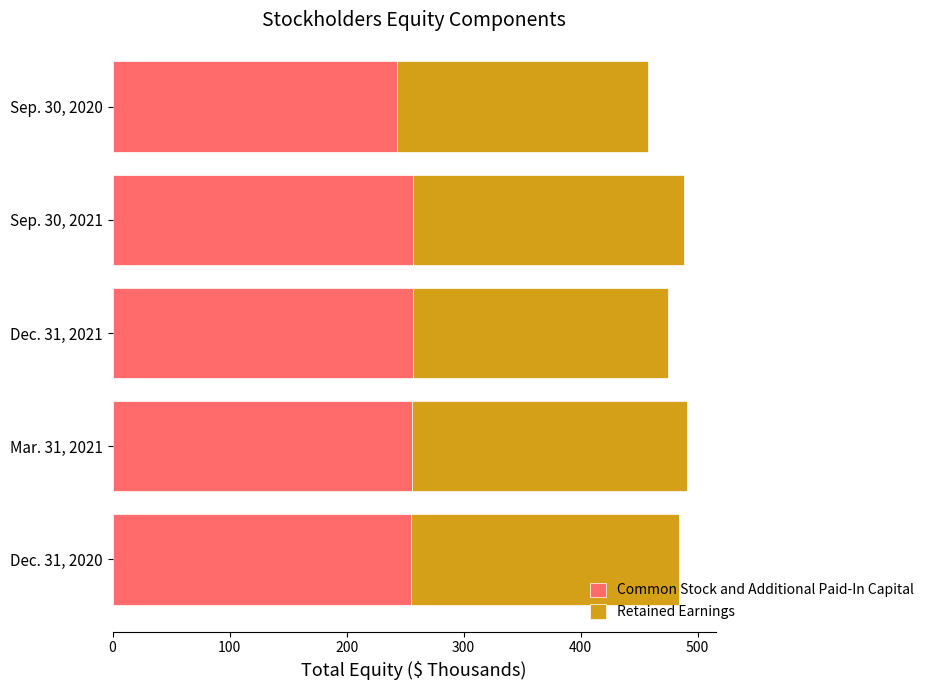

The value of Common Stock and Additional Paid-In Capital at Sep. 30, 2020 is 109.1. True or false?

False